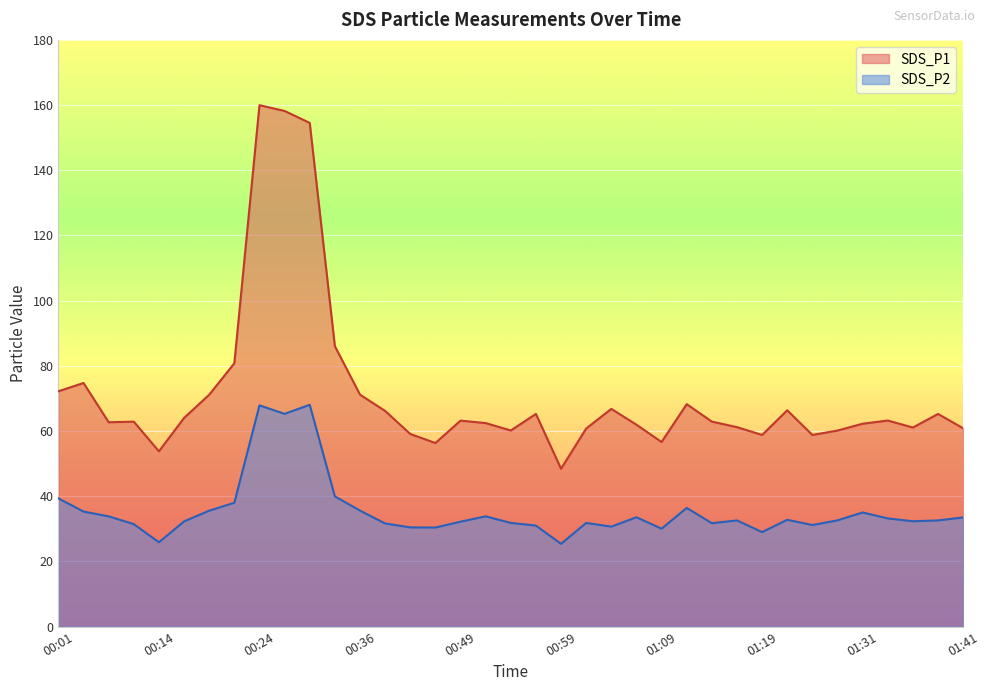

Which has a higher value, 00:16 or 01:06?

00:16